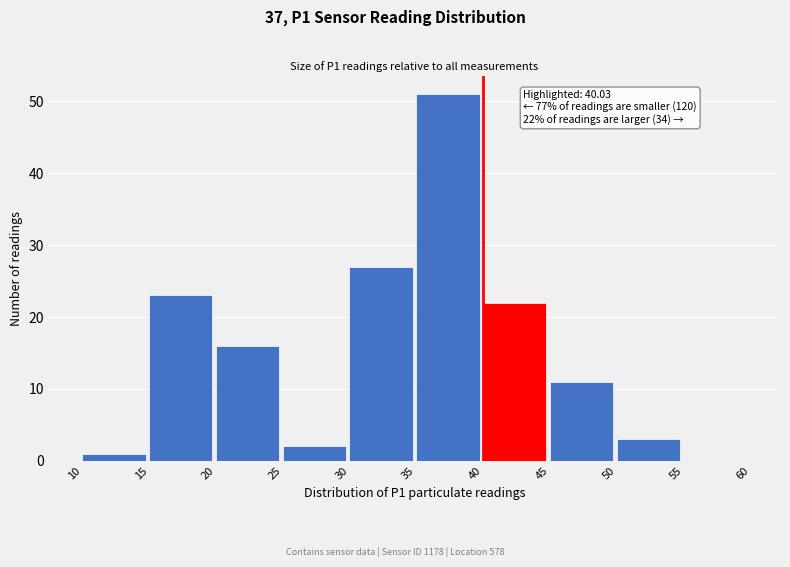

Which range on the x-axis has the tallest bar?

35 to 40